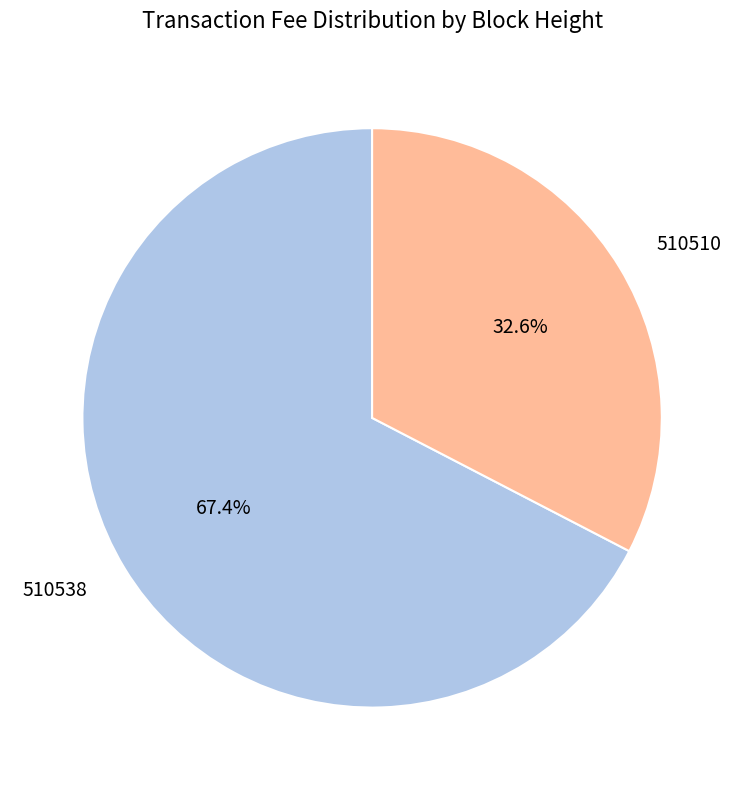

Is 510510 the majority of the pie?

No